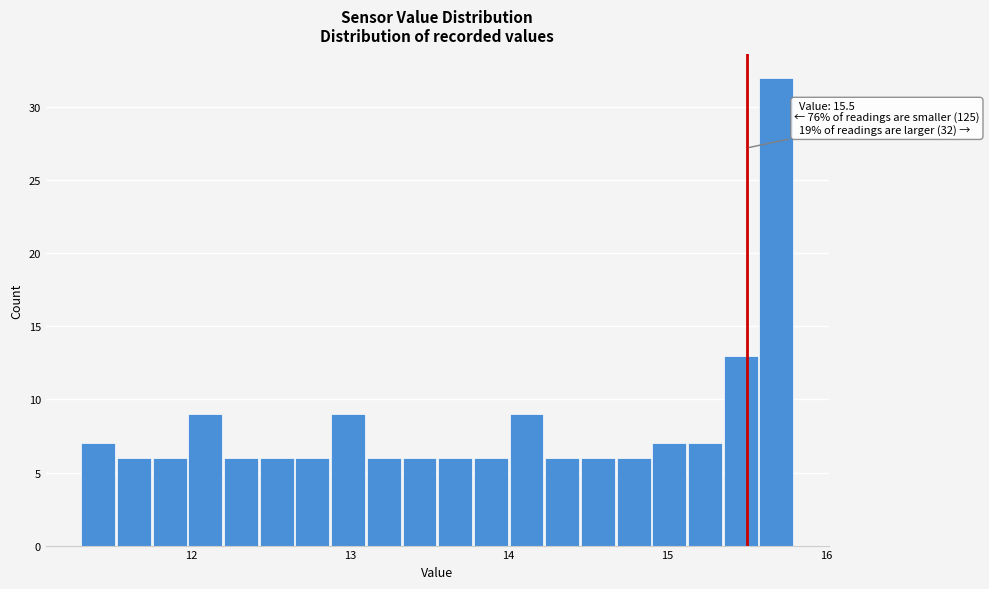

Around what value on the x-axis is the tallest bar? Give the approximate position of its centre, as read against the axis.

15.7